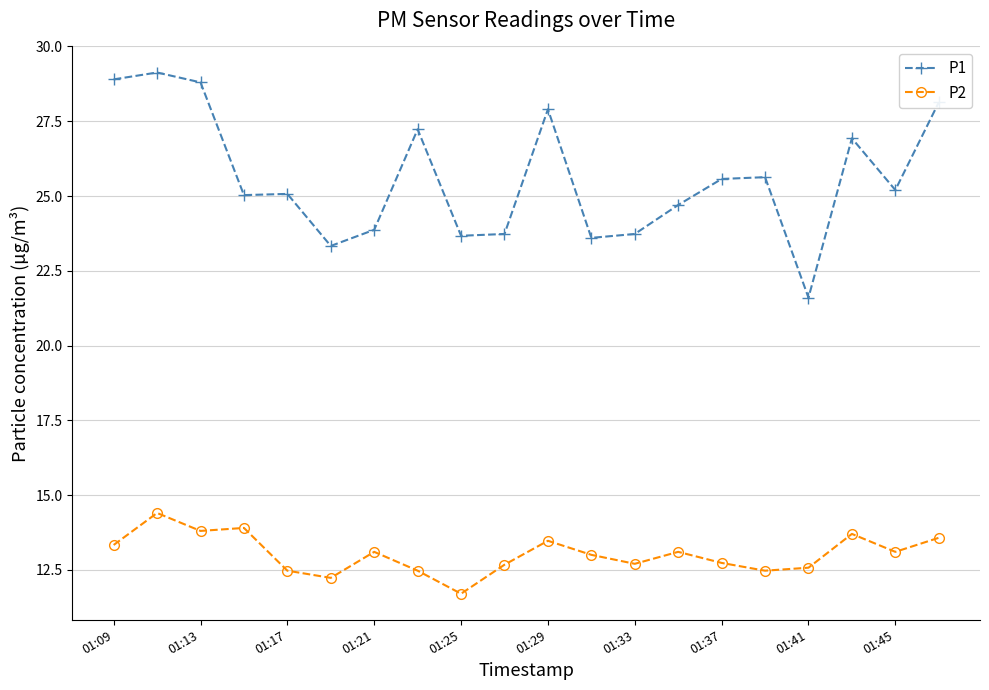

Count the number of data series in this chart.

2